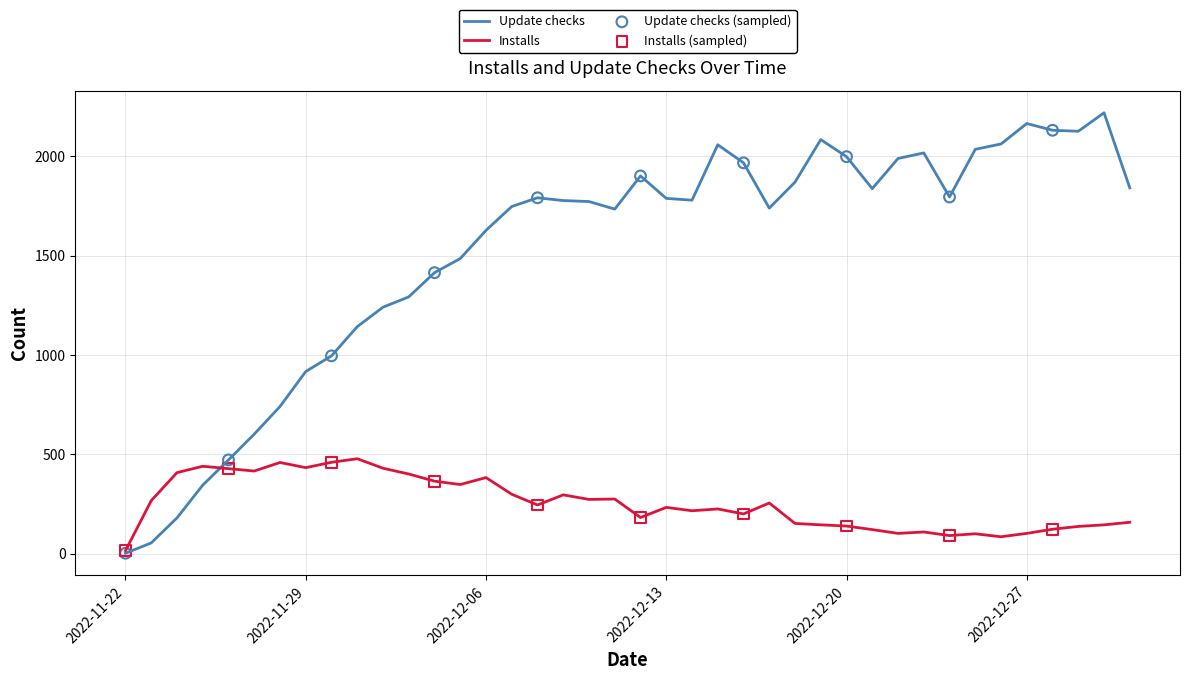

At how many categories does at least one series exceed 1658?

25